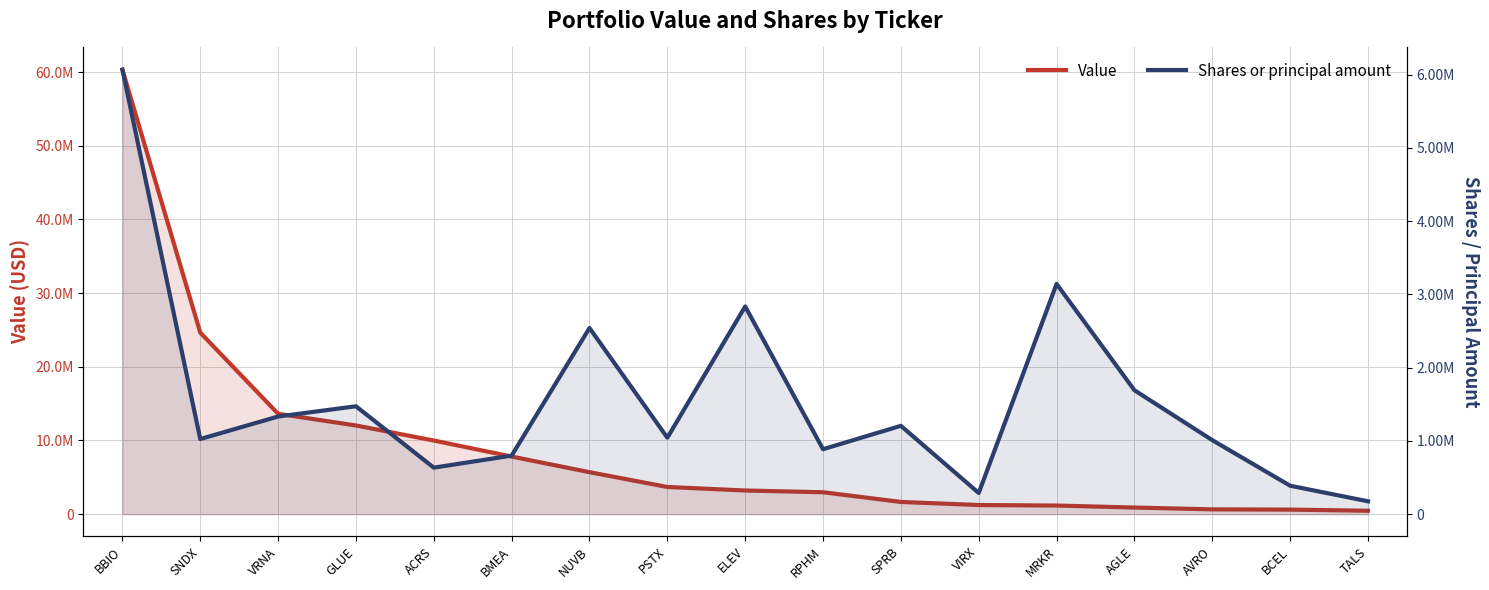

The Shares or principal amount series shows 2541009 at NUVB. True or false?

True